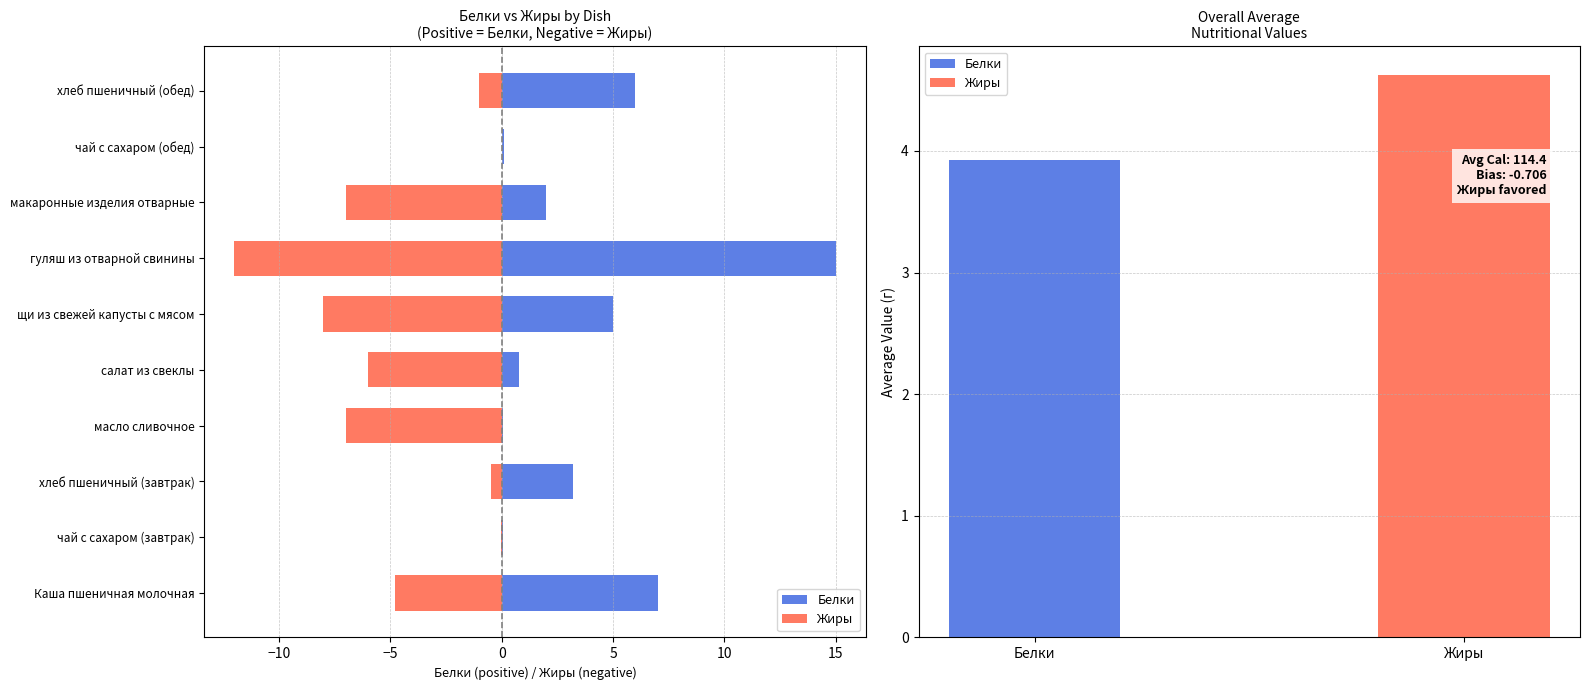

Reading left to right, extract all data points from this chart.

Белки: 7.0	0.1	3.2	0.1	0.8	5.0	15.0	2.0	0.1	6.0
Жиры: -4.8	-0.0	-0.5	-7.0	-6.0	-8.0	-12.0	-7.0	0.0	-1.0